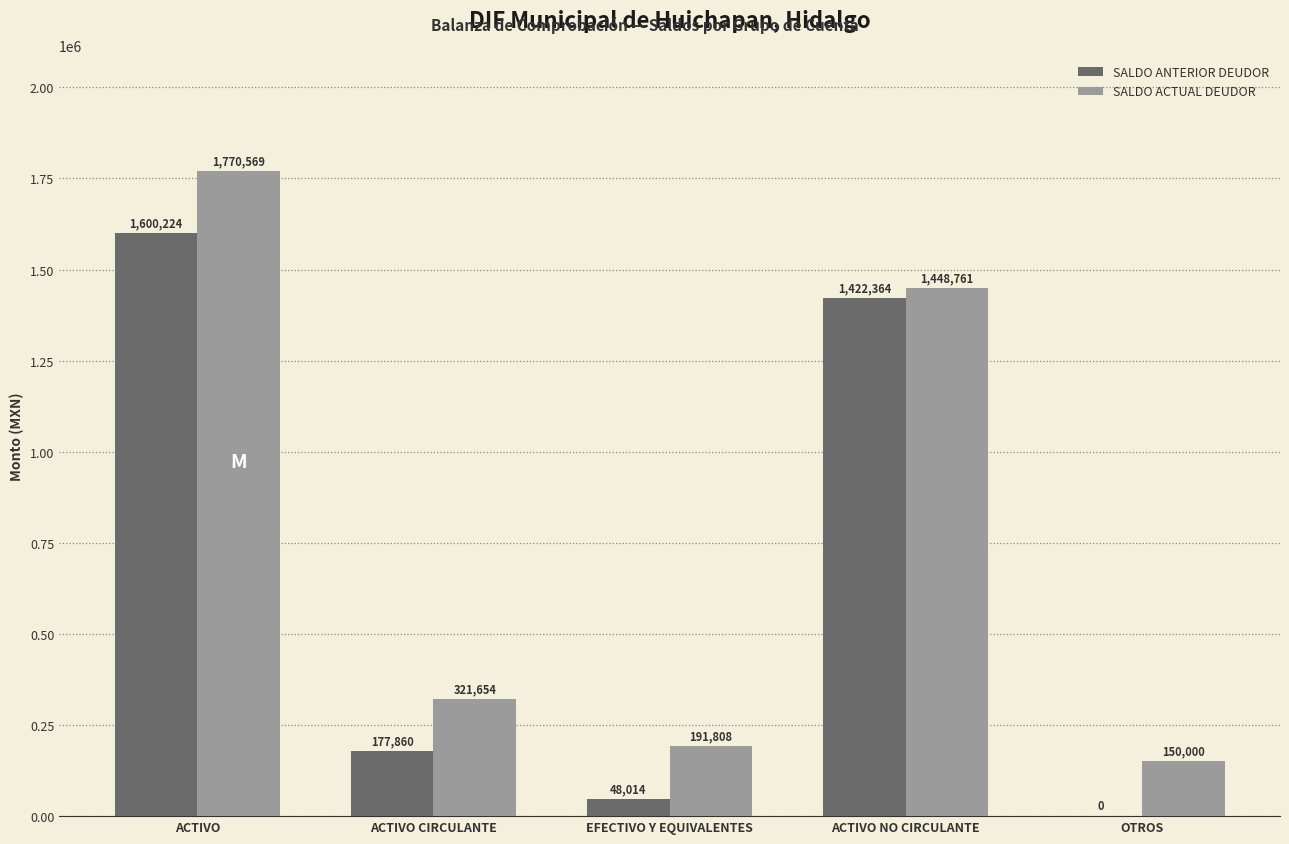

What is the sum of the SALDO ANTERIOR DEUDOR values at ACTIVO and ACTIVO NO CIRCULANTE?

3022588.0